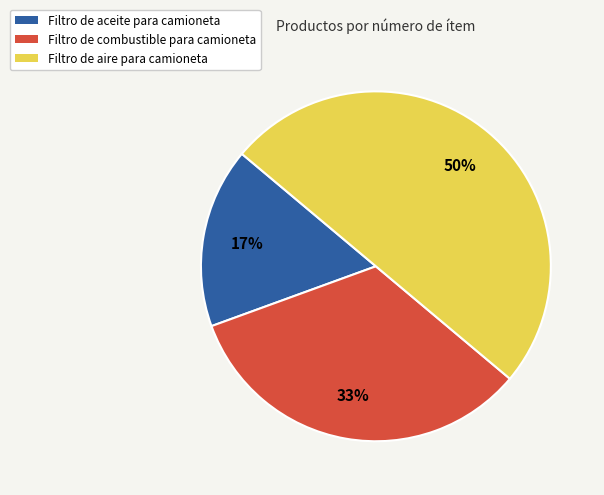

Approximately how many times larger is the value at Filtro de aceite para camioneta compared to Filtro de combustible para camioneta?

0.5